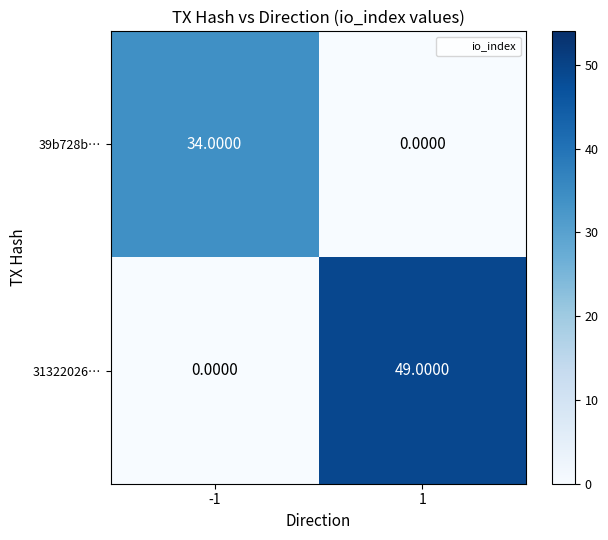

What is the difference between the 39b728b… values at -1 and 1?

34